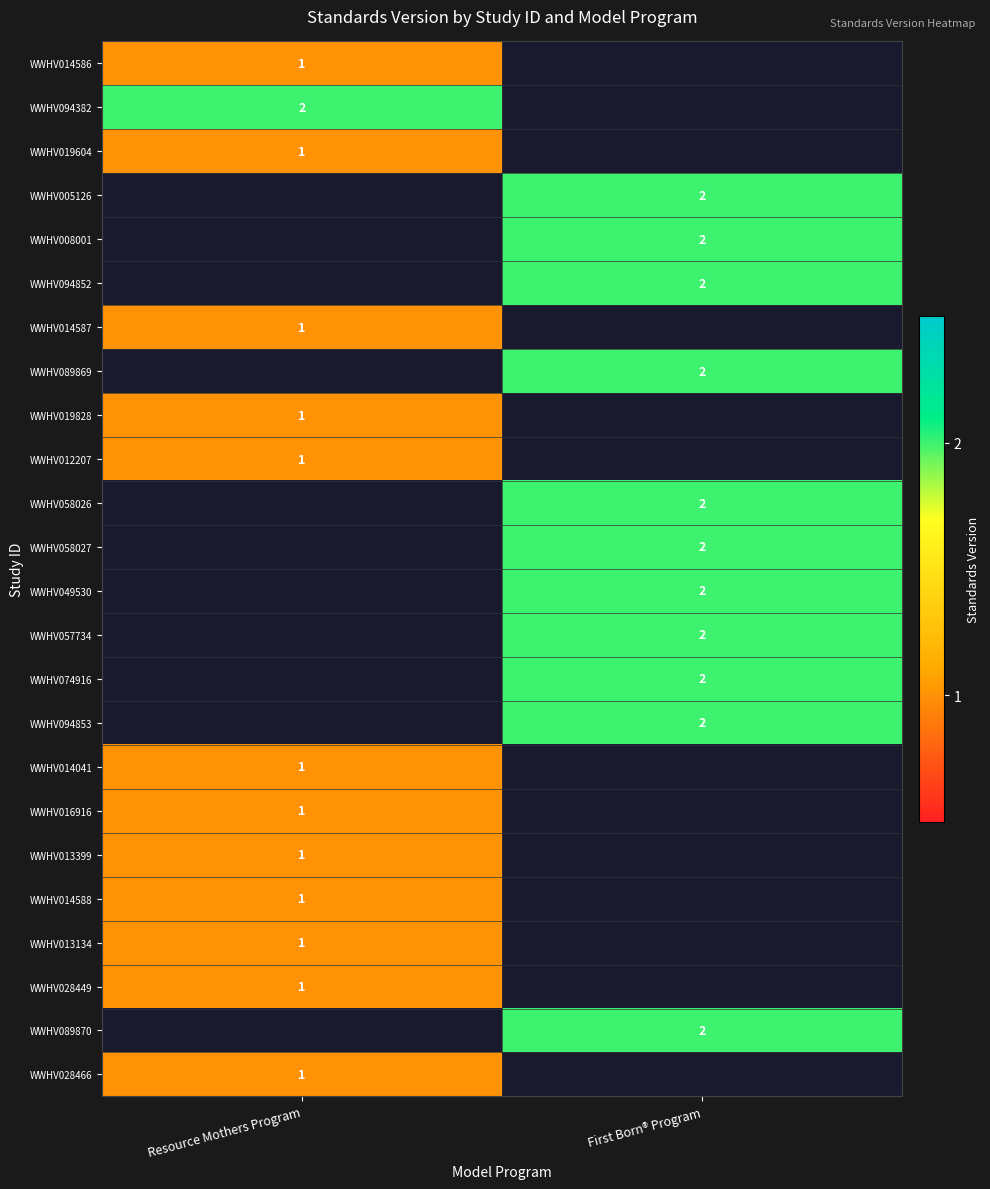

True or false: WWHV089870 has a value of 1 at First Born® Program.

False